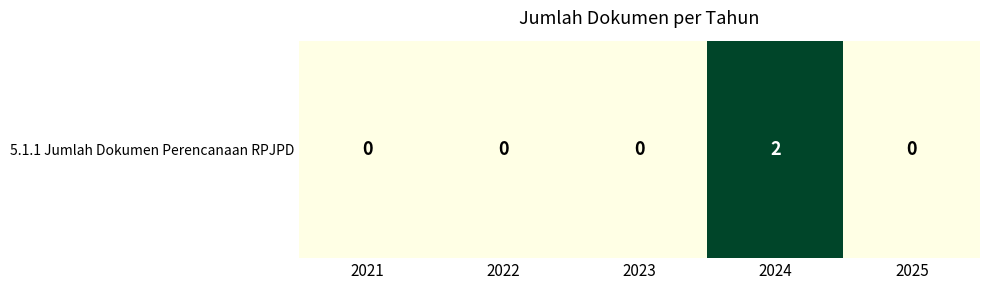

What is the change in value from 2024 to 2025?

-2